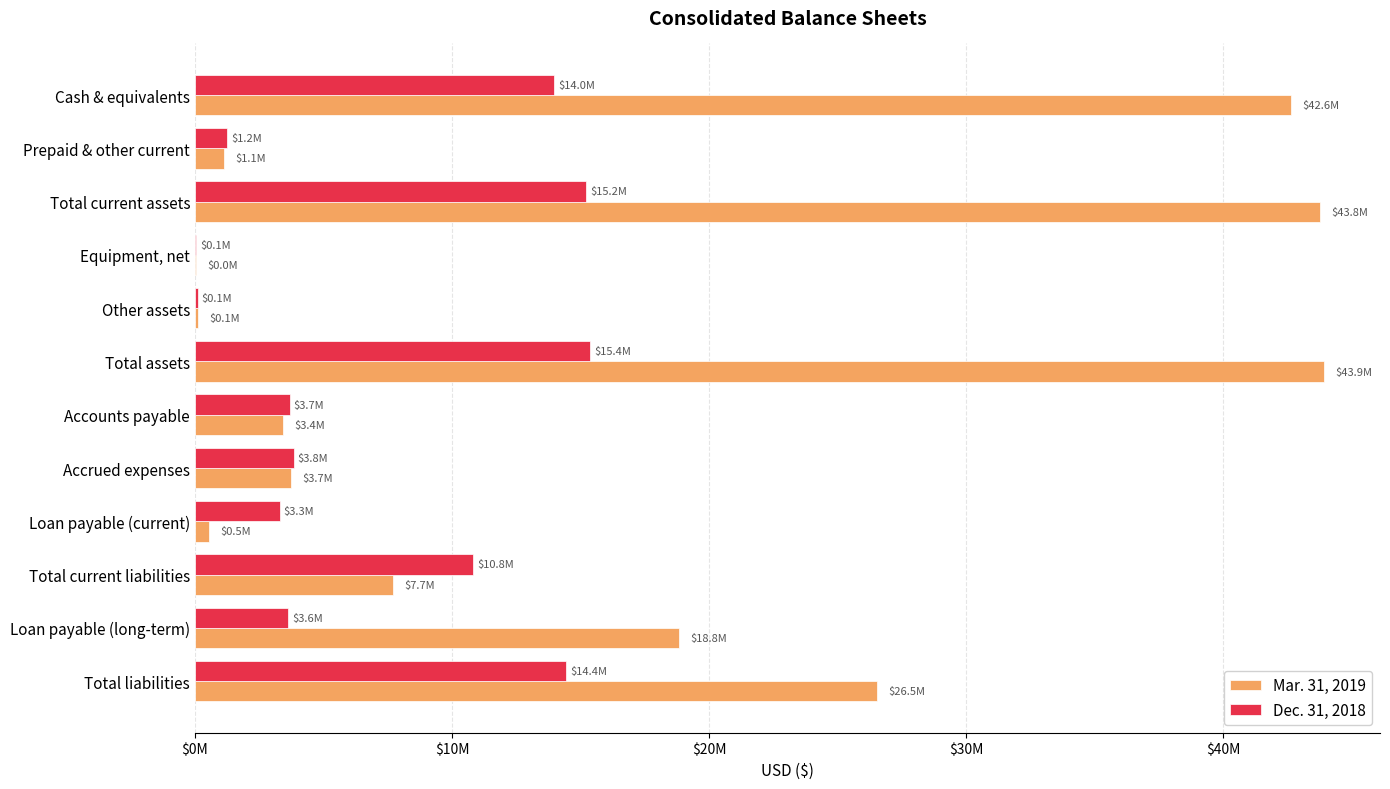

What are all the series names shown in the legend?

Mar. 31, 2019, Dec. 31, 2018